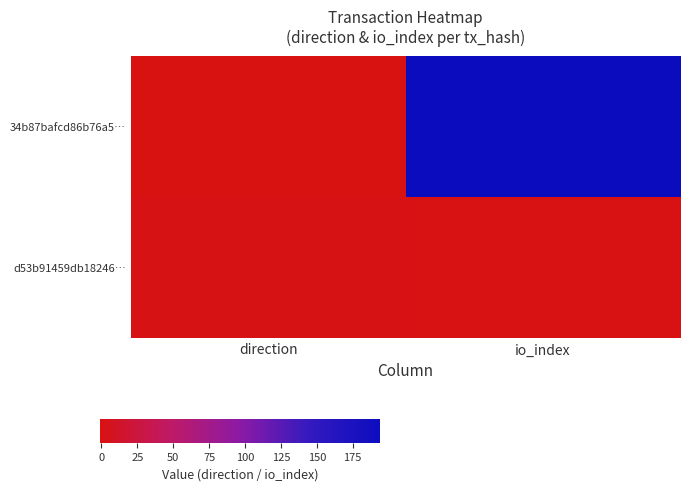

Between direction and io_index, which is larger?

io_index